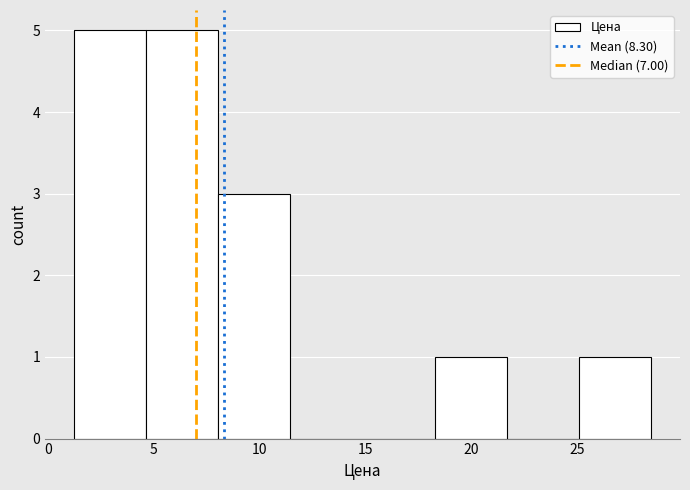

How tall is the bar that spans 25.0 to 28.5 on the x-axis? Neither the bar edges nor the heights are printed on the chart, so give them approximately, as read against the axes.

1